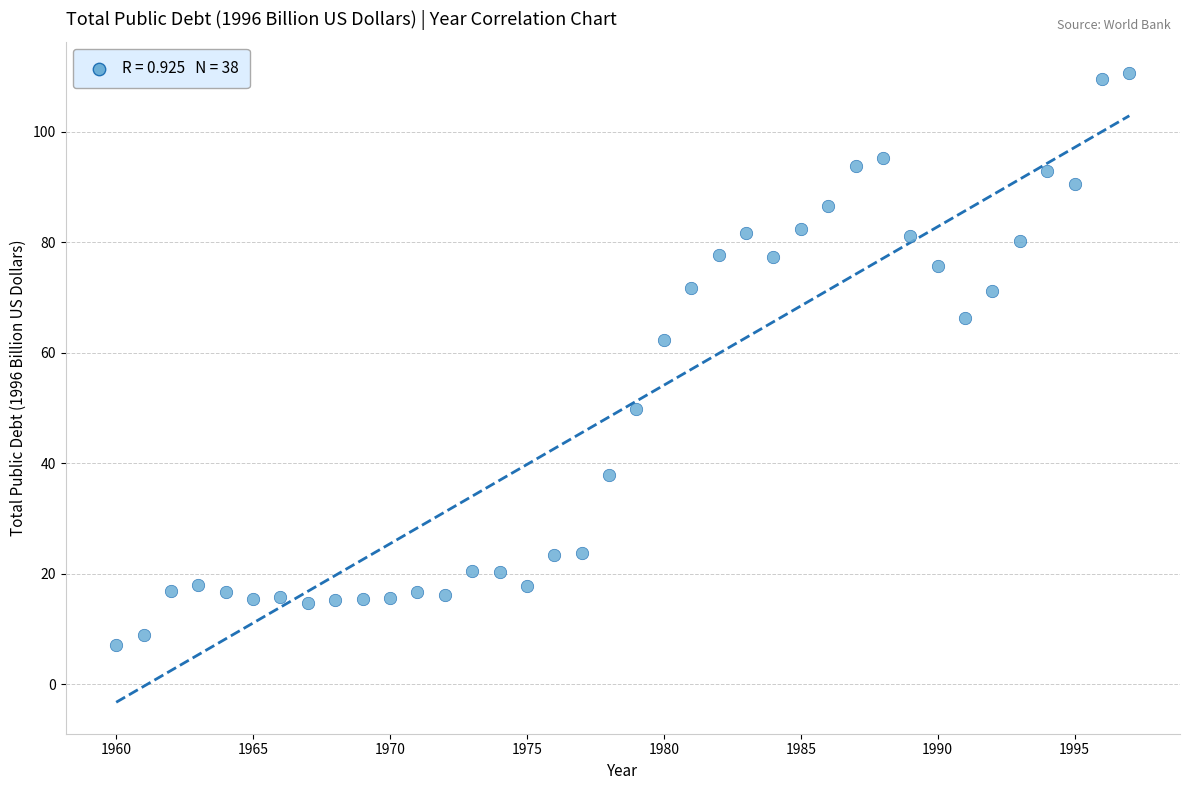

What is the range of Y values (max minus min)?

103.5